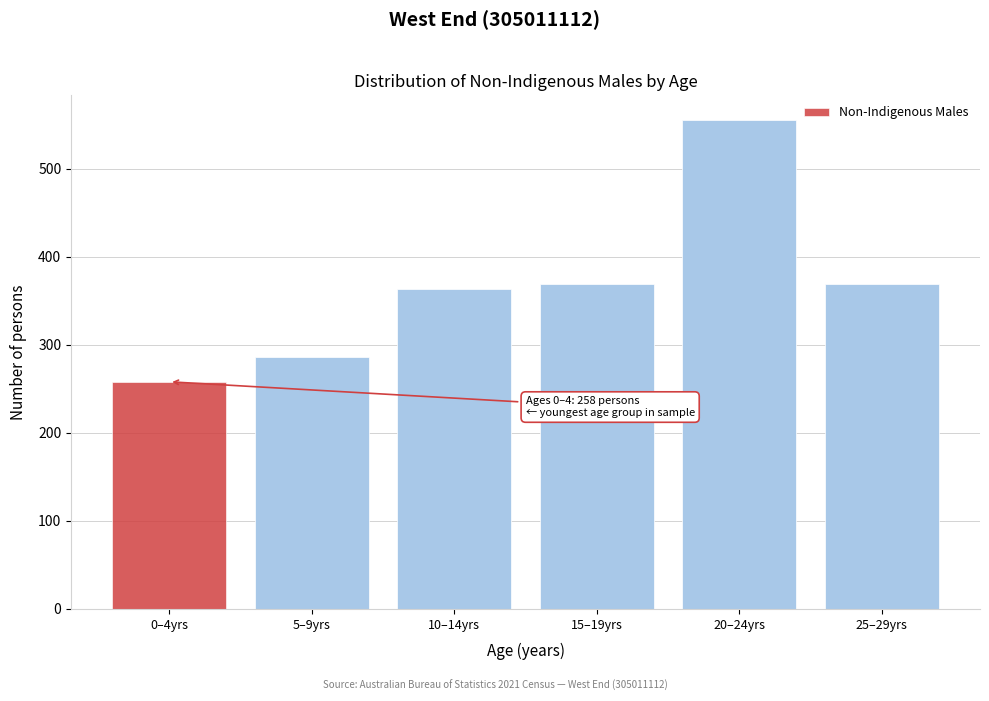

Reading right to left, extract all data points from this chart.

369	556	369	363	286	258